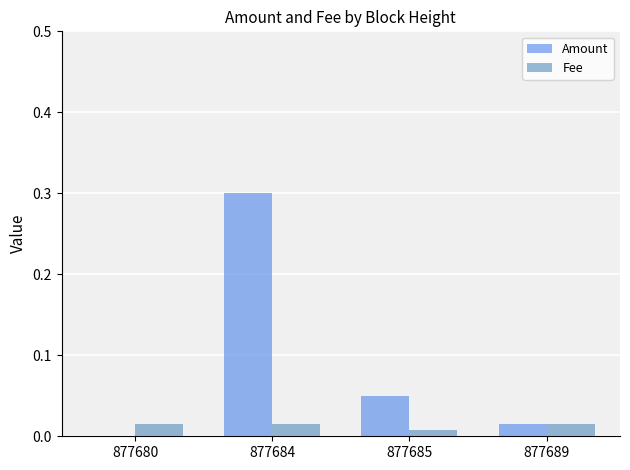

Between 877680 and 877689, which series saw the biggest shift?

Amount